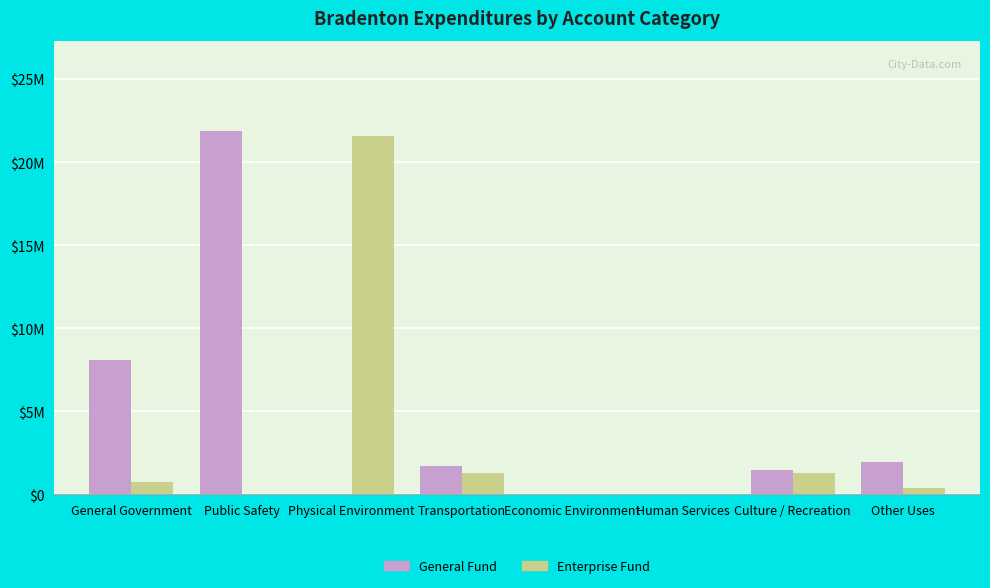

At how many categories does at least one series exceed 13343795?

2